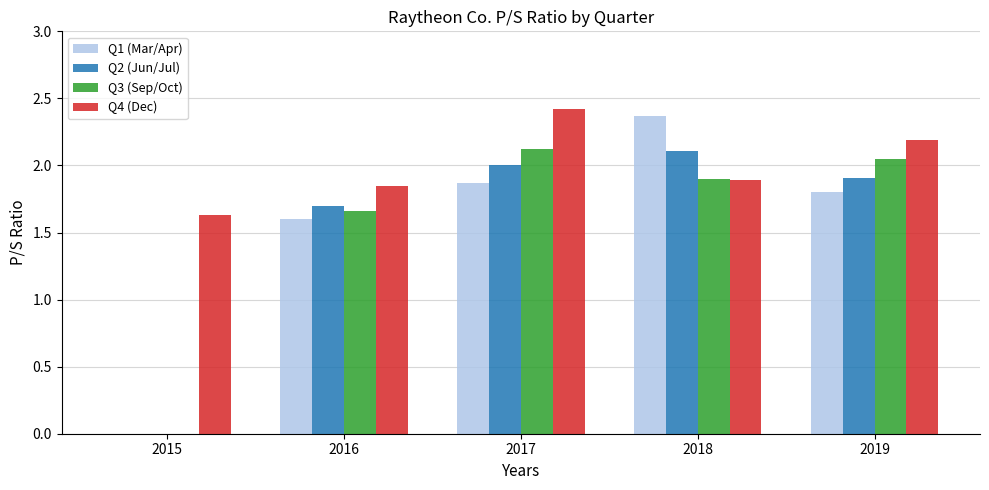

What is the maximum value for Q3 (Sep/Oct)?

2.1